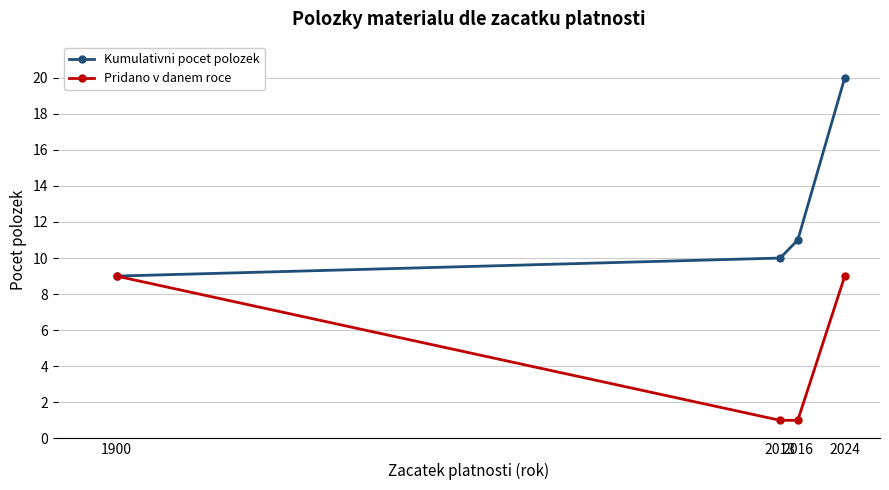

What is the difference between the second highest and minimum values in the Pridano v danem roce series?

8